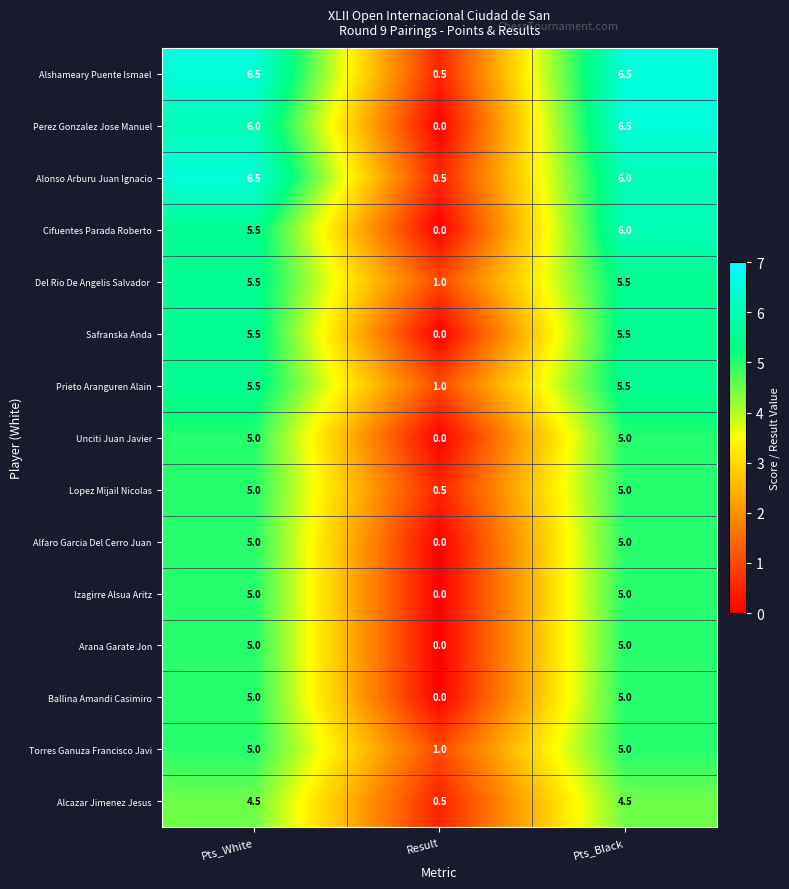

True or false: Unciti Juan Javier has a value of 0.0 at Result.

True